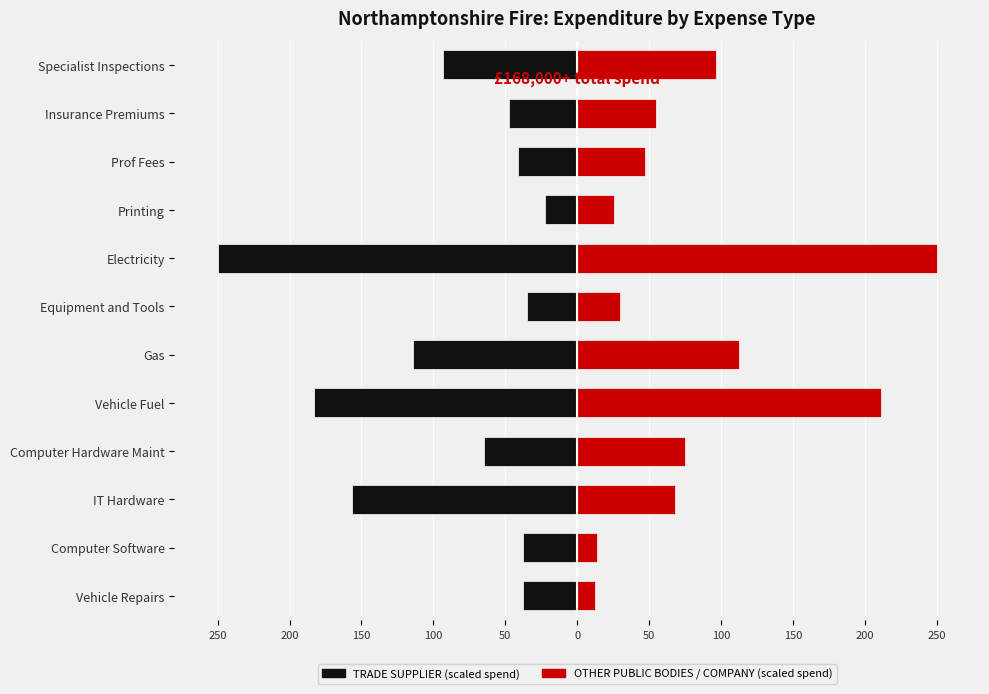

How many groups of bars are there?

12